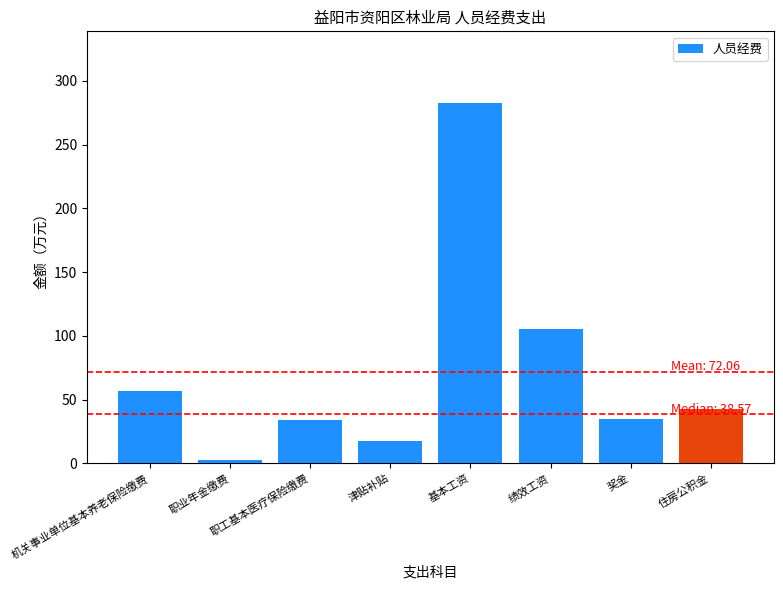

What is the change in value from 职工基本医疗保险缴费 to 基本工资?

+247.9